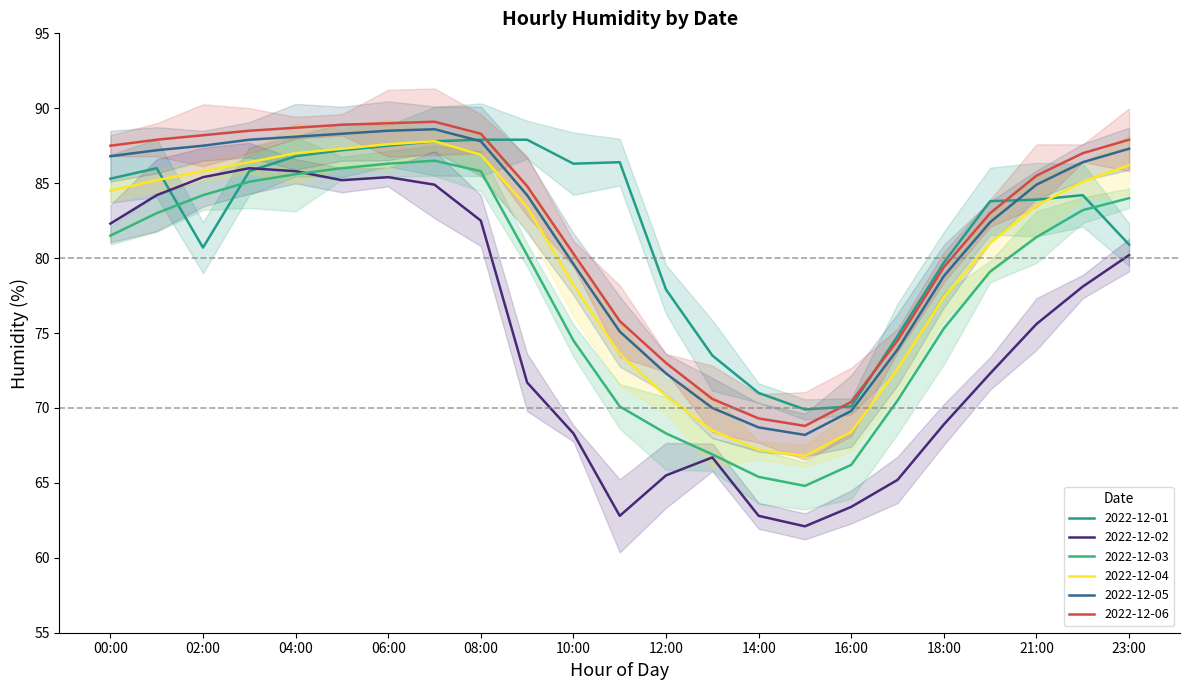

True or false: 2022-12-05 has more than 1 points higher than both neighbors.

False